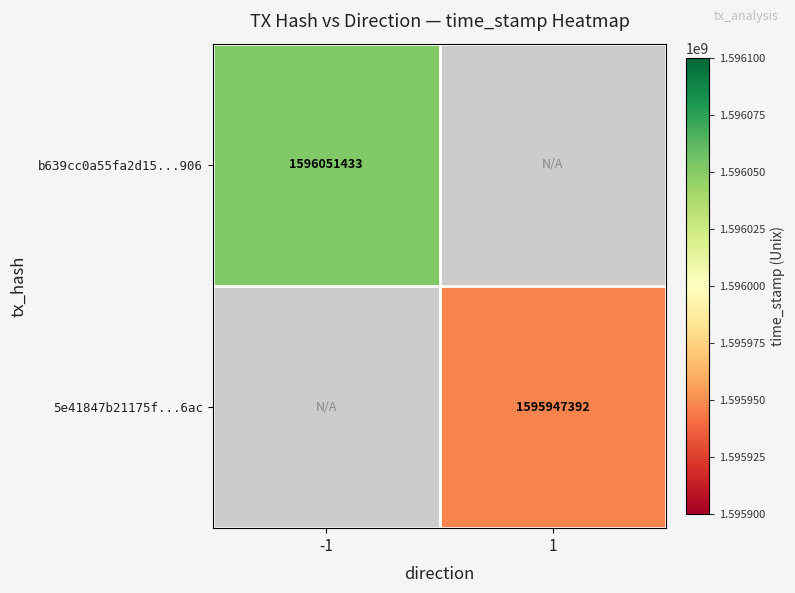

The value of b639cc0a55fa2d15...906 at -1 is 1596051433. True or false?

True